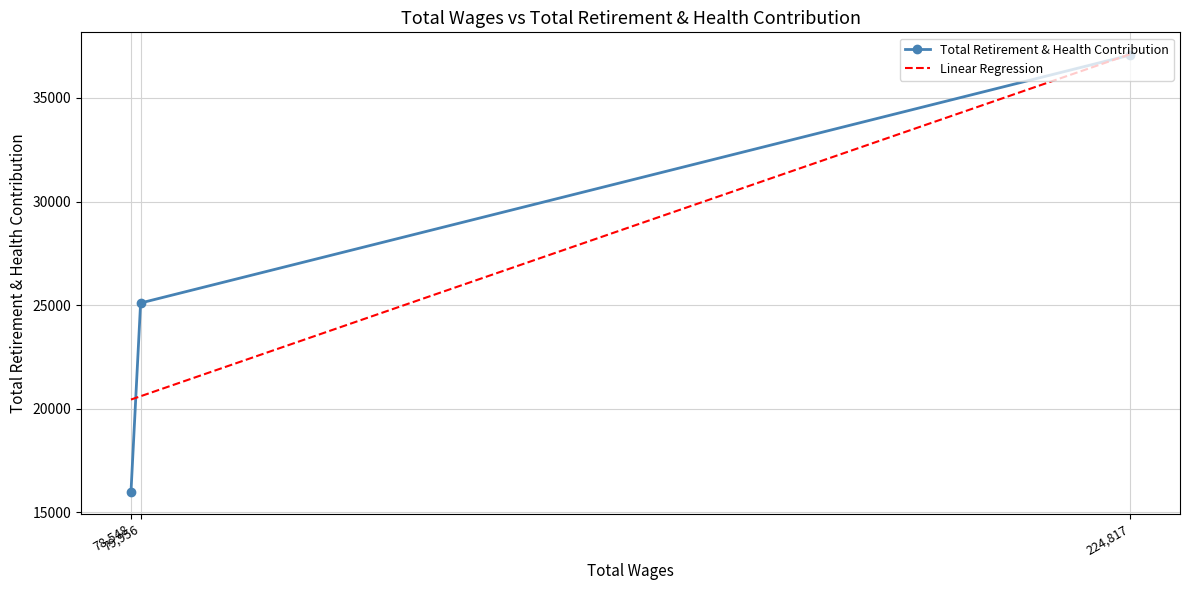

What is the change in value from 79956.0 to 78548.0?

-9123